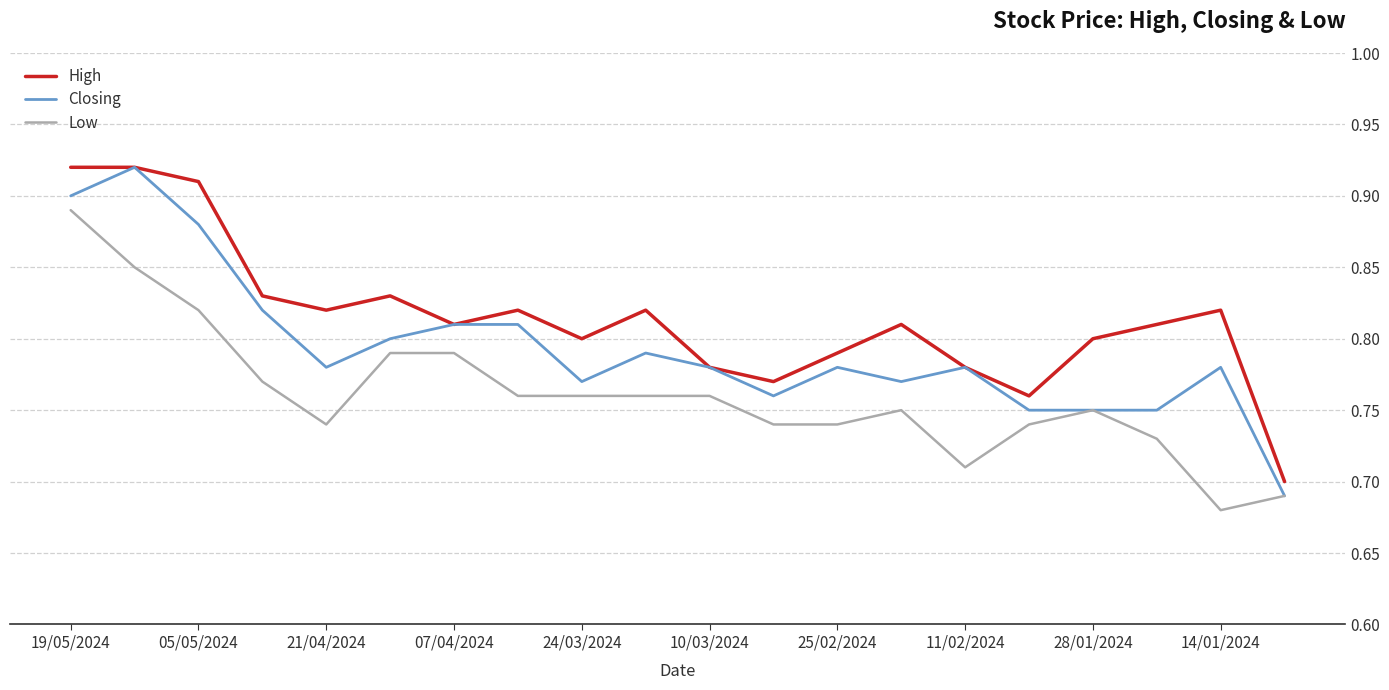

Rank the series by their average value, from highest to lowest.

High, Closing, Low